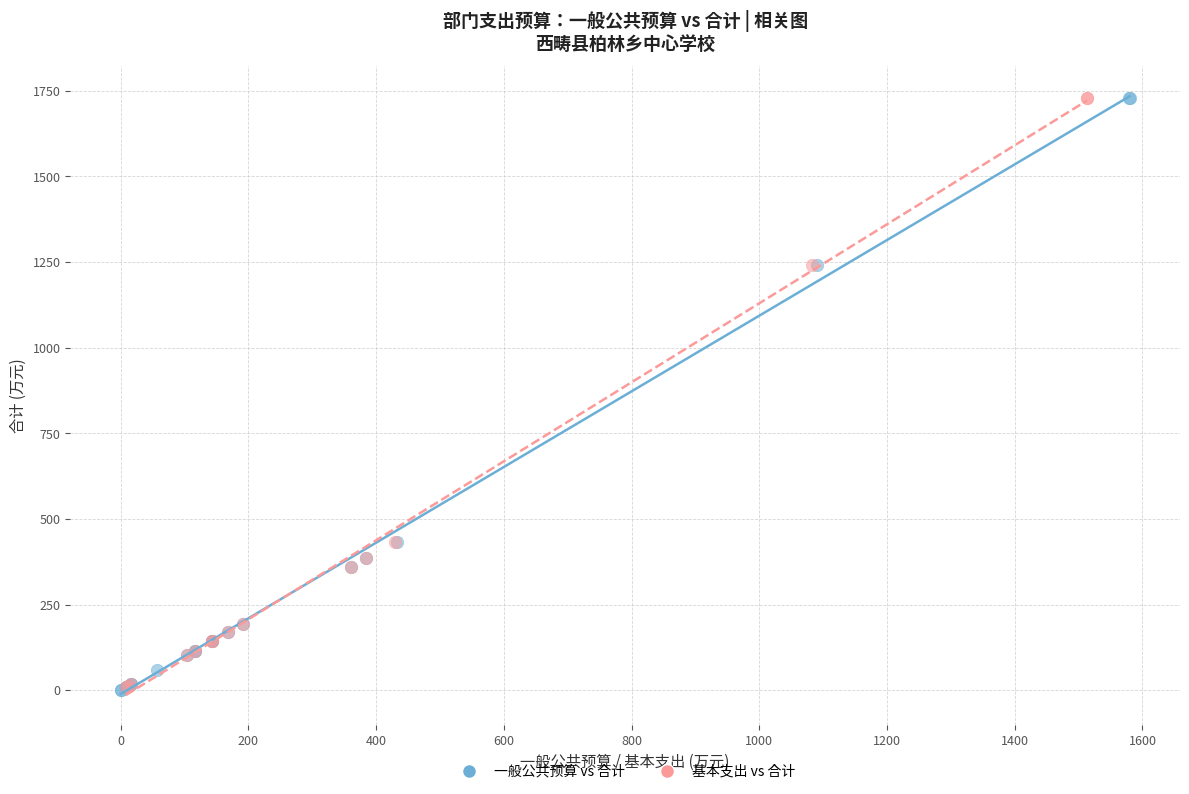

What are all the series names shown in the legend?

一般公共预算 vs 合计, 基本支出 vs 合计